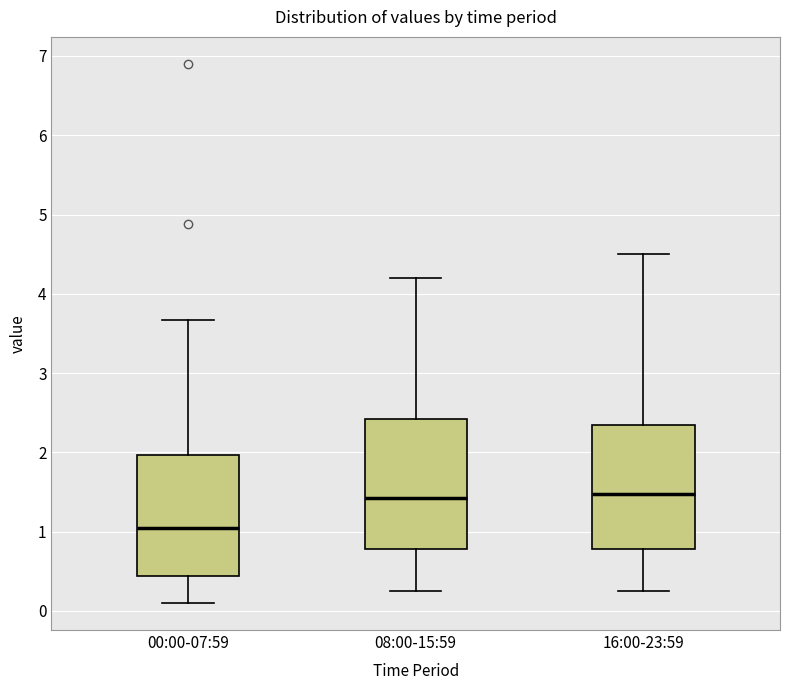

Reading left to right, read every box against the y-axis: the position of its median line, the range the box covers, and the ends of its whiskers. The values are not printed on the chart, so give them approximately, as read against the axis.

00:00-07:59: median 1.1, box 0.4 to 2.0, whiskers 0.1 to 3.7
08:00-15:59: median 1.4, box 0.8 to 2.4, whiskers 0.3 to 4.2
16:00-23:59: median 1.5, box 0.8 to 2.4, whiskers 0.3 to 4.5